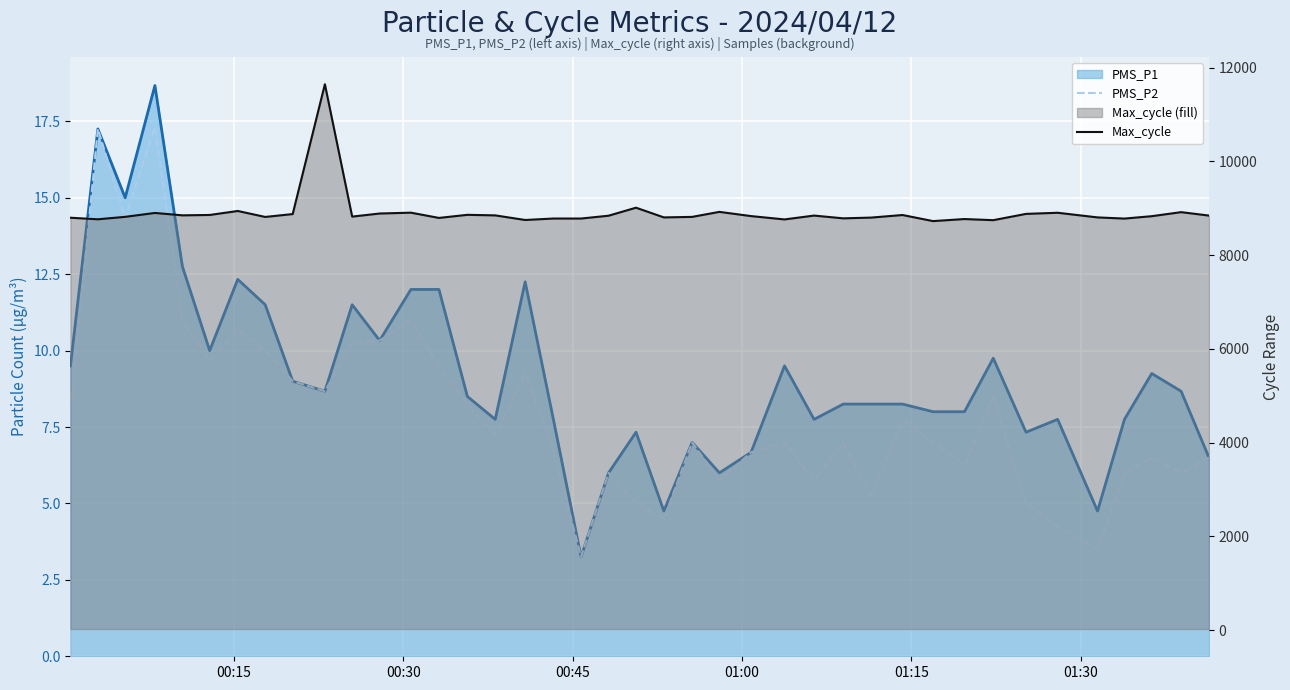

True or false: PMS_P2 has more than 1 interior local peaks.

True